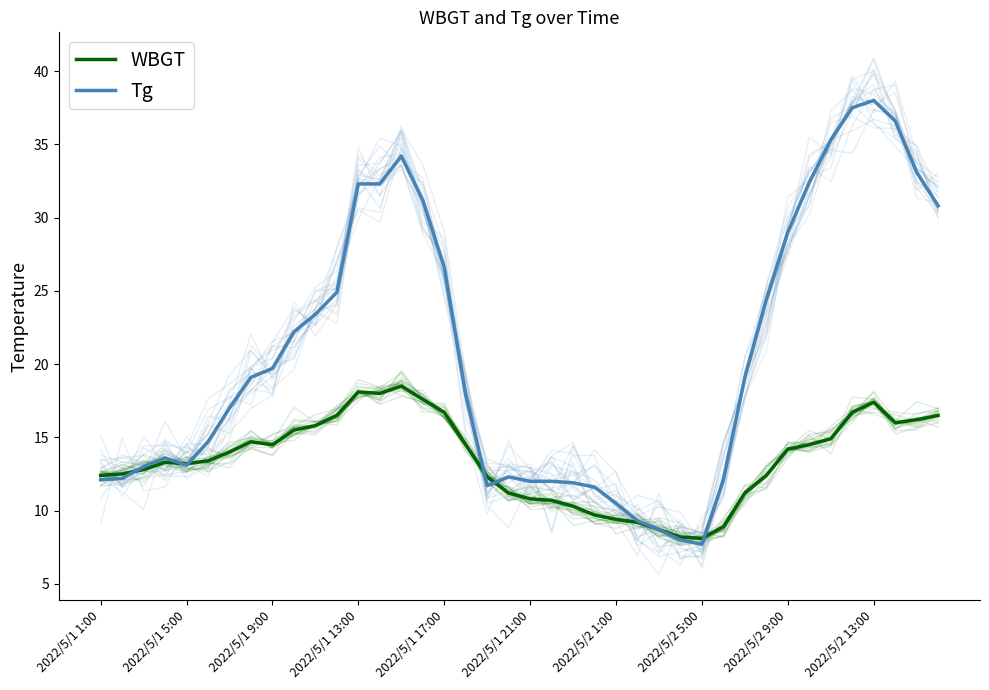

What are all the series names shown in the legend?

WBGT, Tg